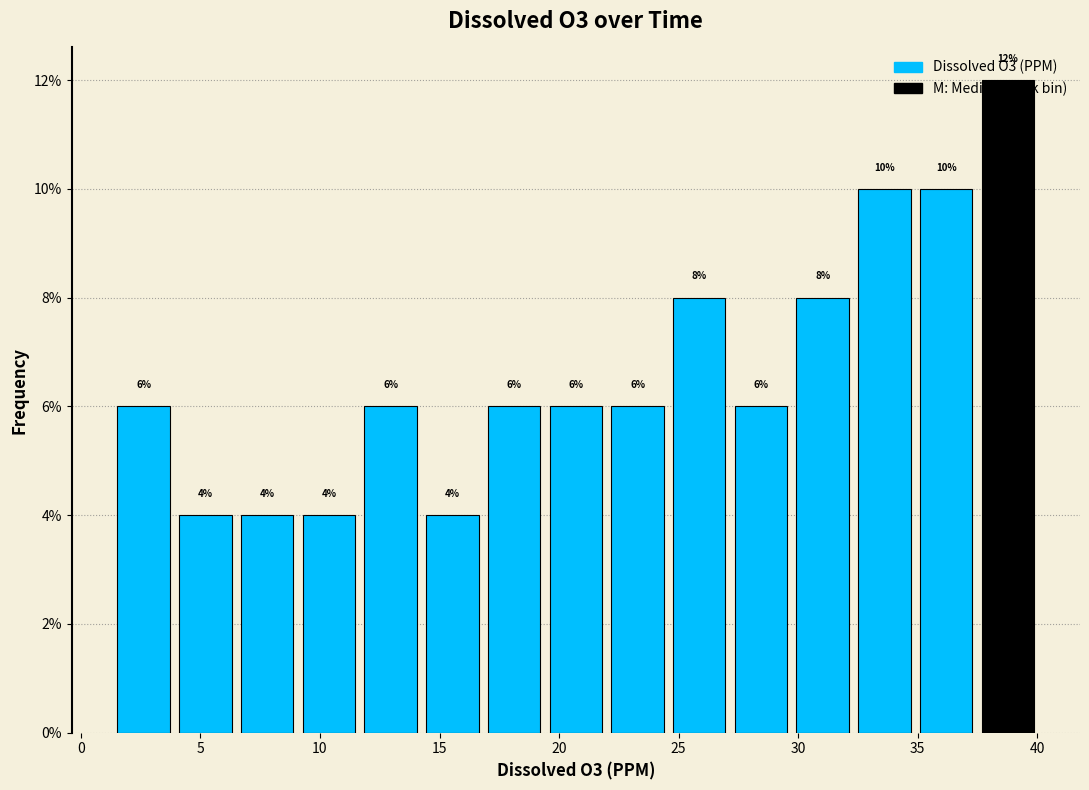

Which range on the x-axis has the tallest bar?

37.5 to 40.0